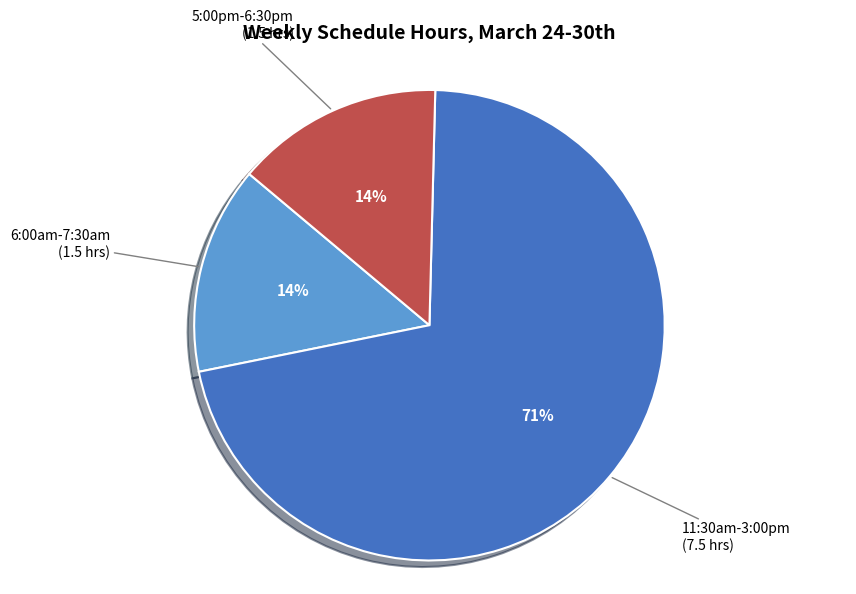

To the nearest percent, what percentage of the pie is 6:00am-7:30am (1.5 hrs)?

14%